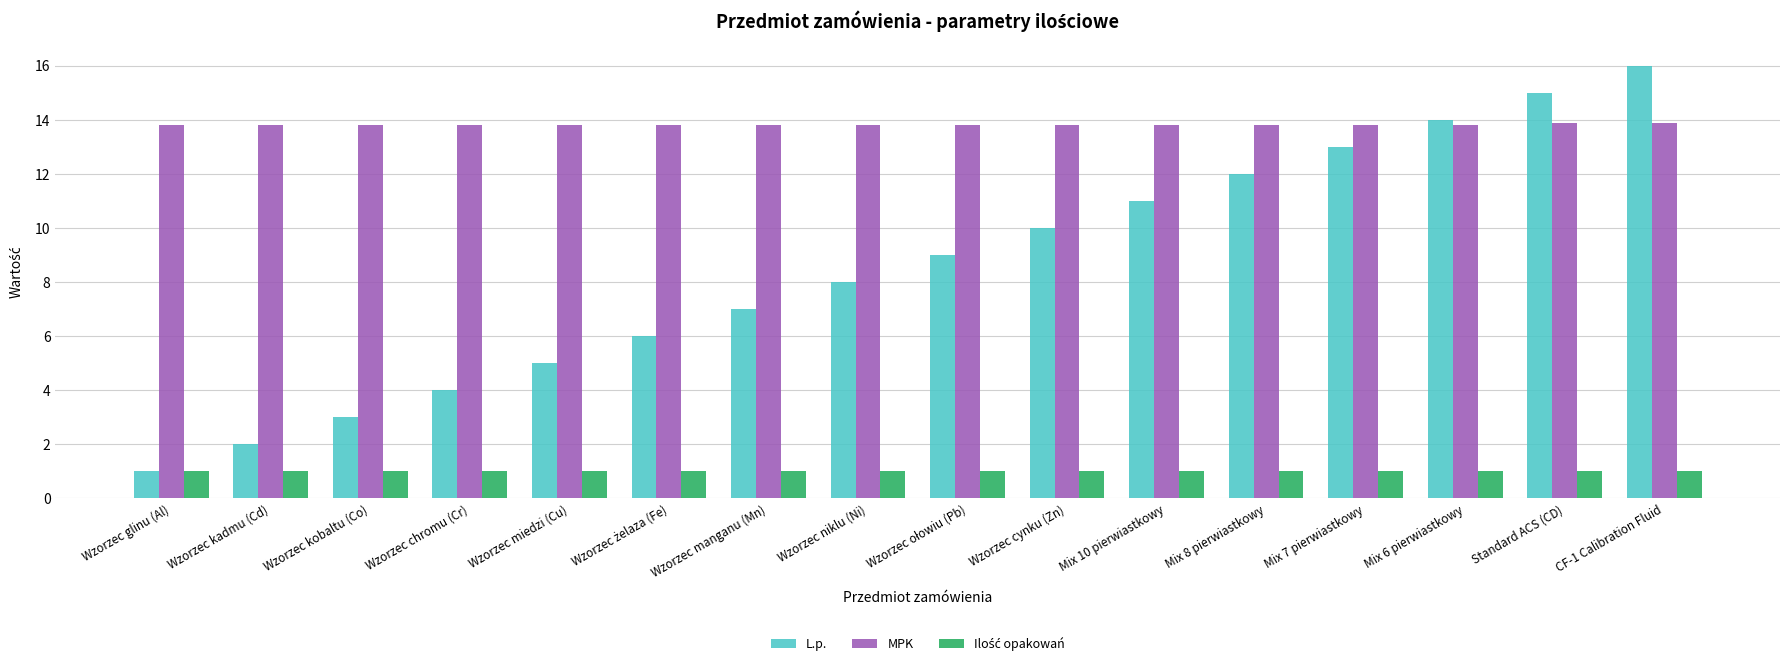

What value does the L.p. series have at Wzorzec manganu (Mn)?

7.0